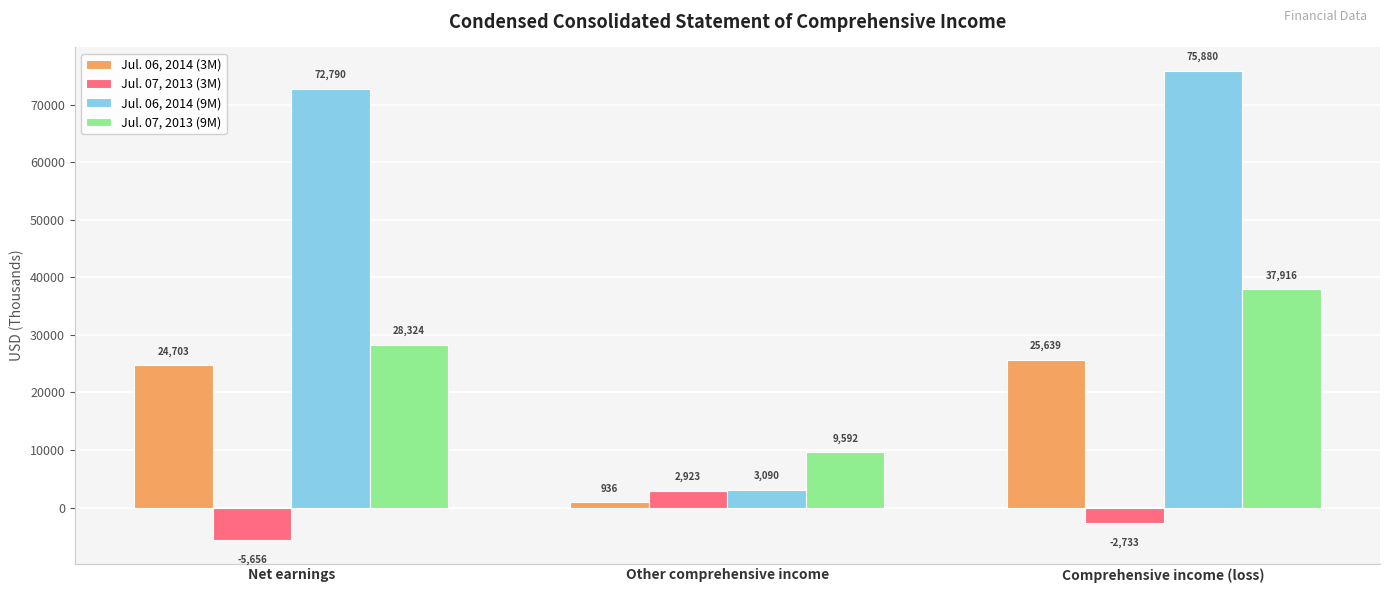

Is the value of Jul. 07, 2013 (9M) at Comprehensive income (loss) greater than the value of Jul. 06, 2014 (9M) at Net earnings?

No